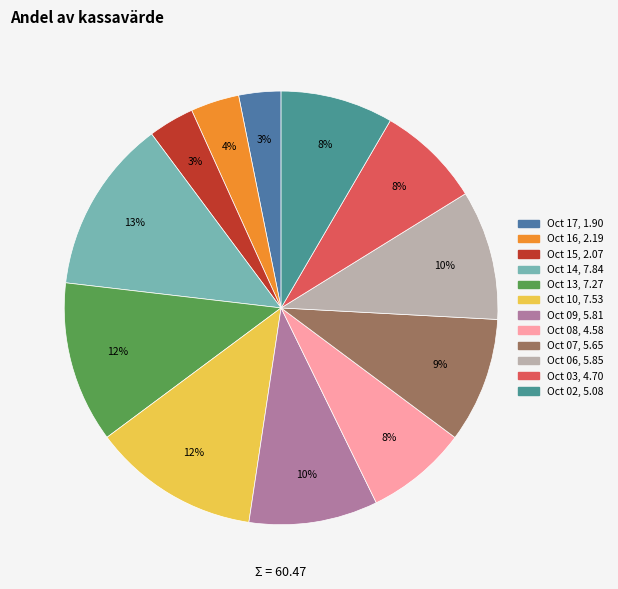

How many slices are in this pie chart?

12